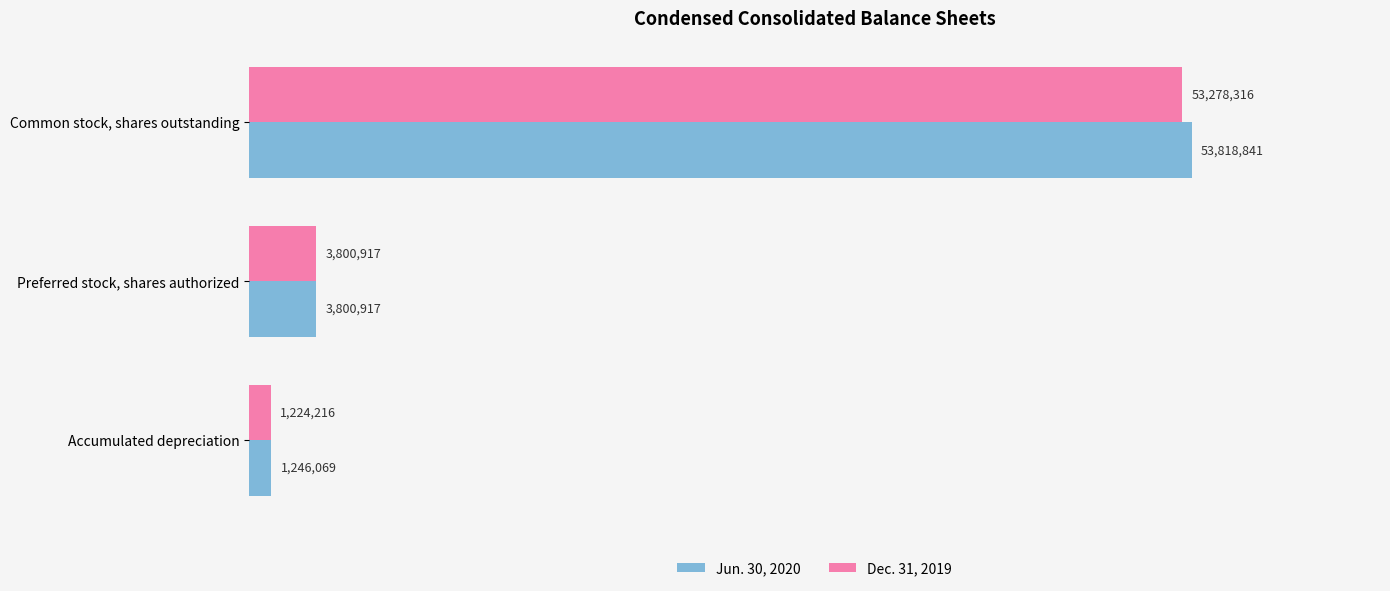

Which series has the largest total across all categories?

Jun. 30, 2020